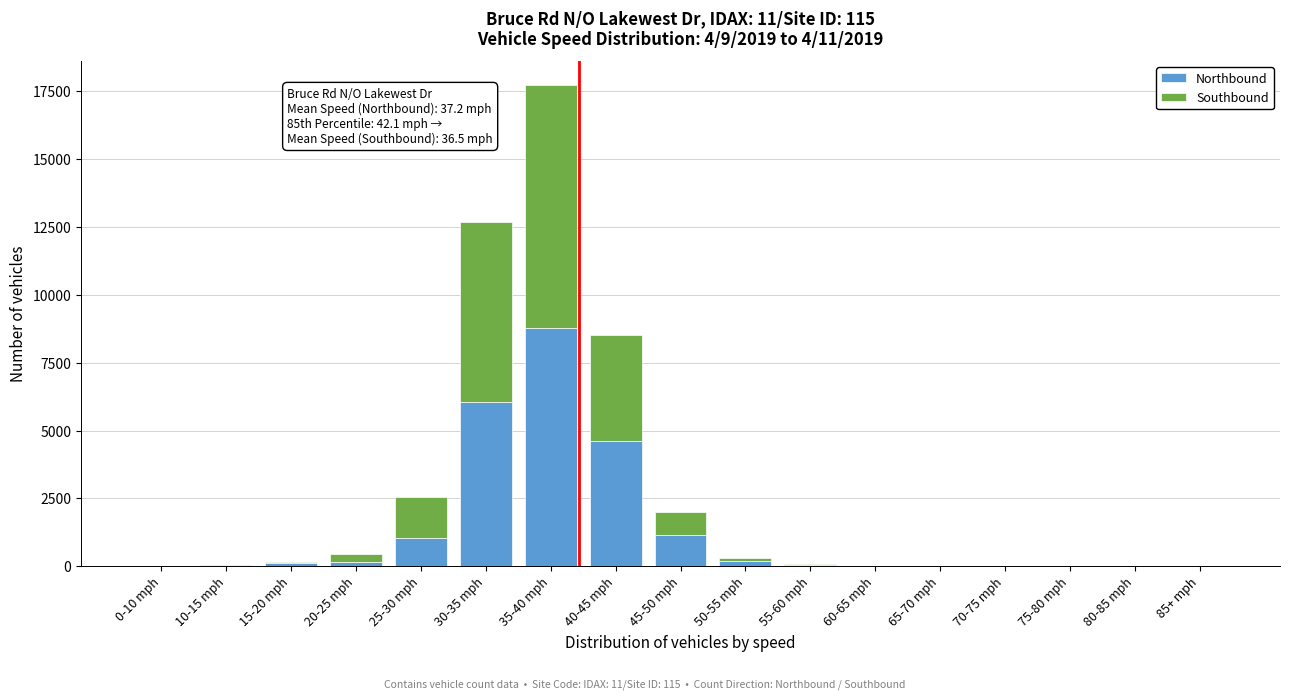

The value of Northbound at 0-10 mph is -5639. True or false?

False